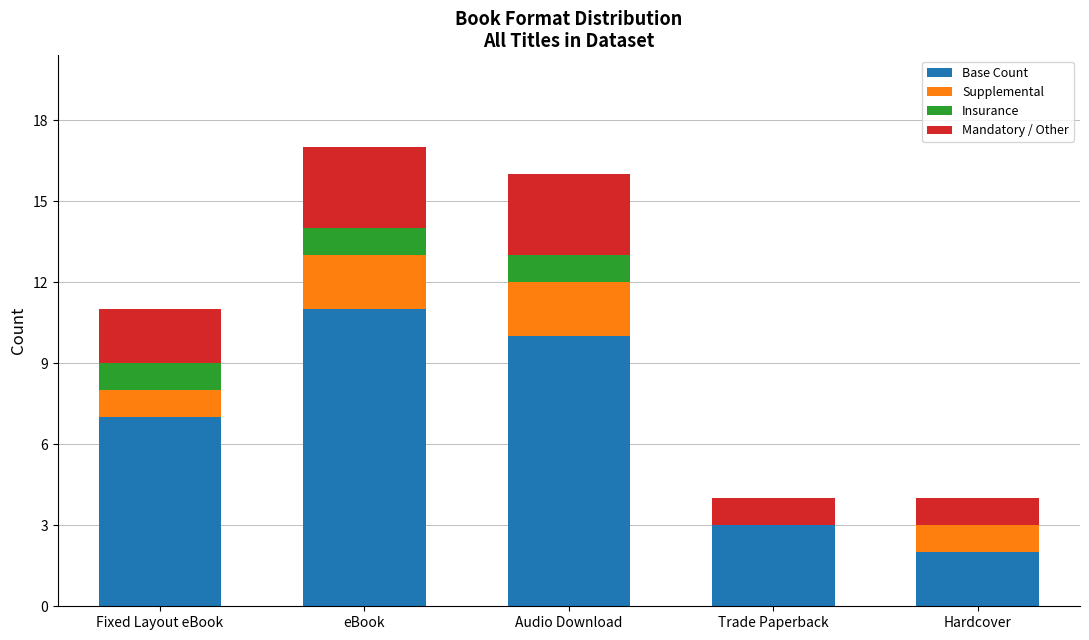

Are the bars horizontal?

No